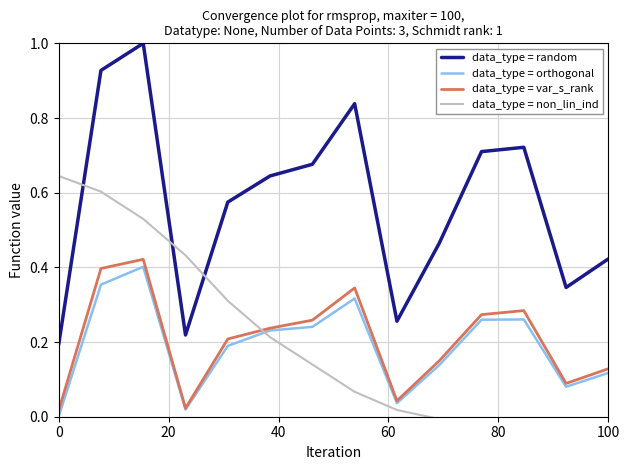

At how many categories does at least one series exceed 0?

14